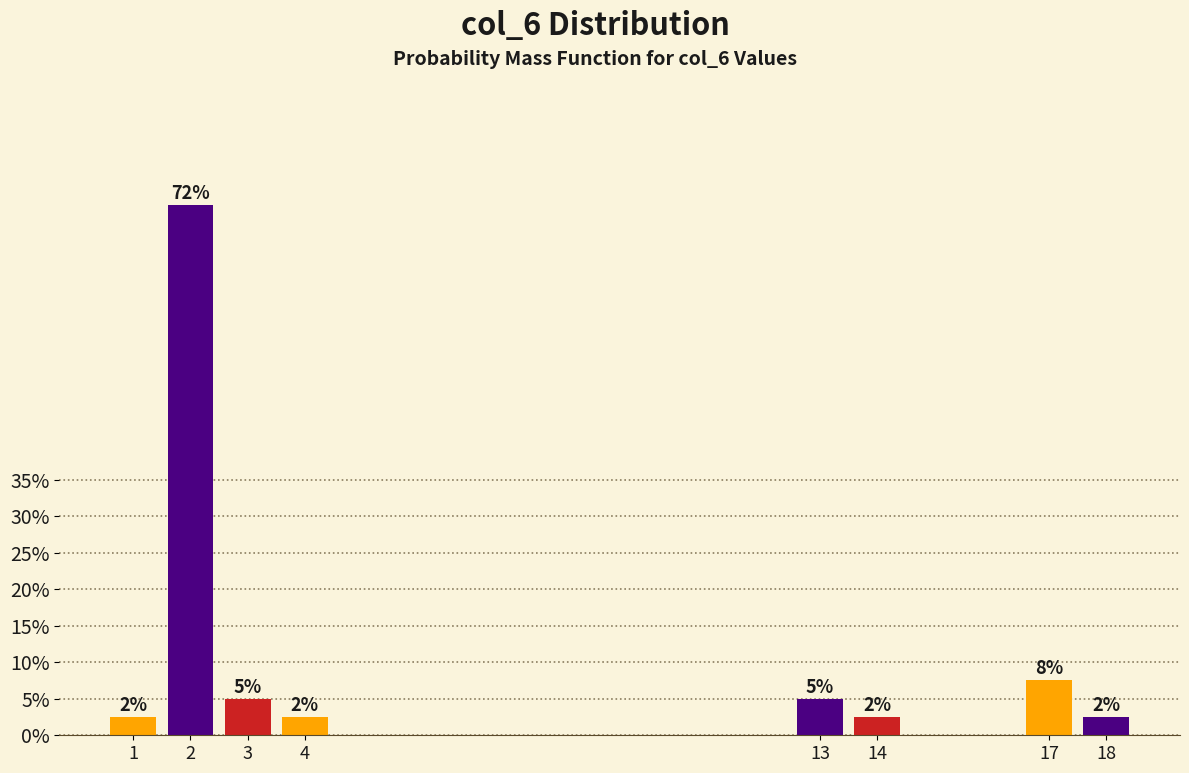

Are the bars horizontal?

No